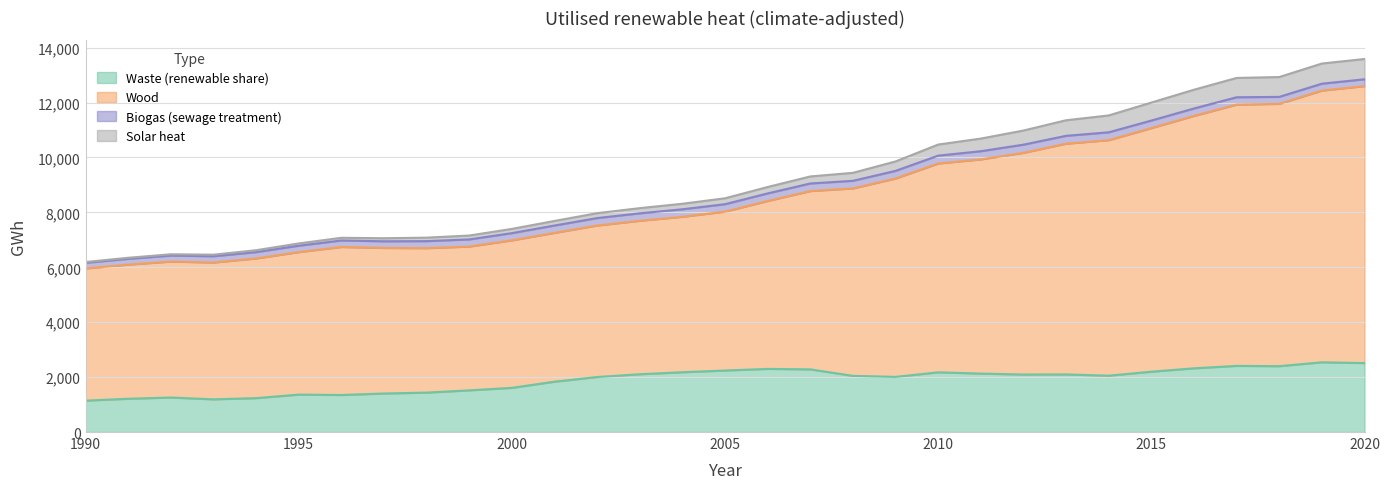

What are all the series names shown in the legend?

Waste (renewable share), Wood, Biogas (sewage treatment), Solar heat